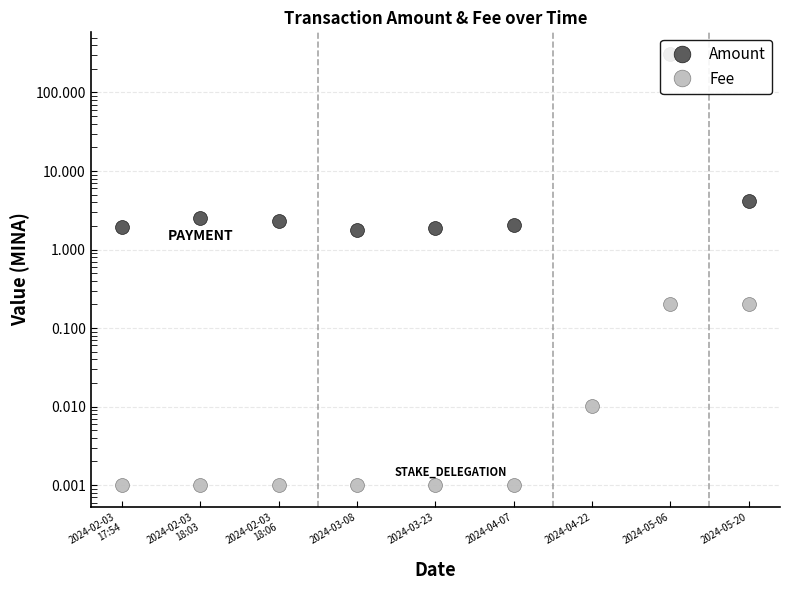

What is the greatest value displayed?

310.0